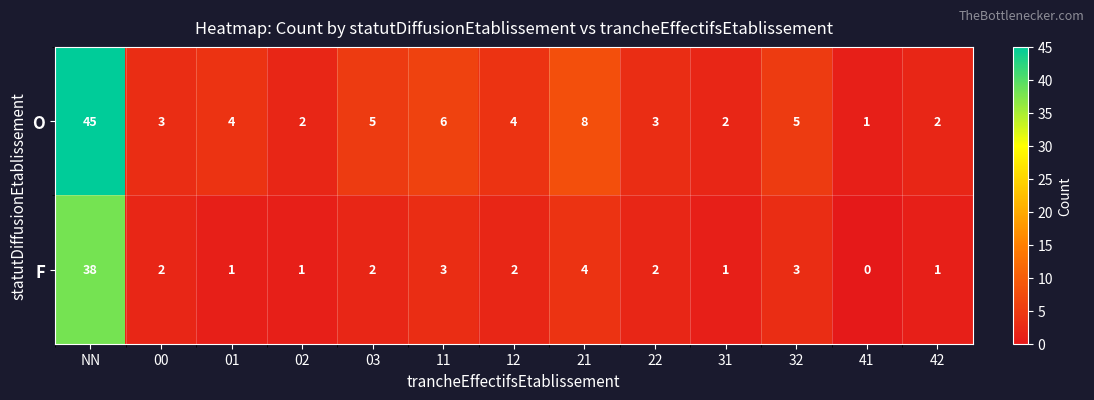

The O series shows 2 at 42. True or false?

True